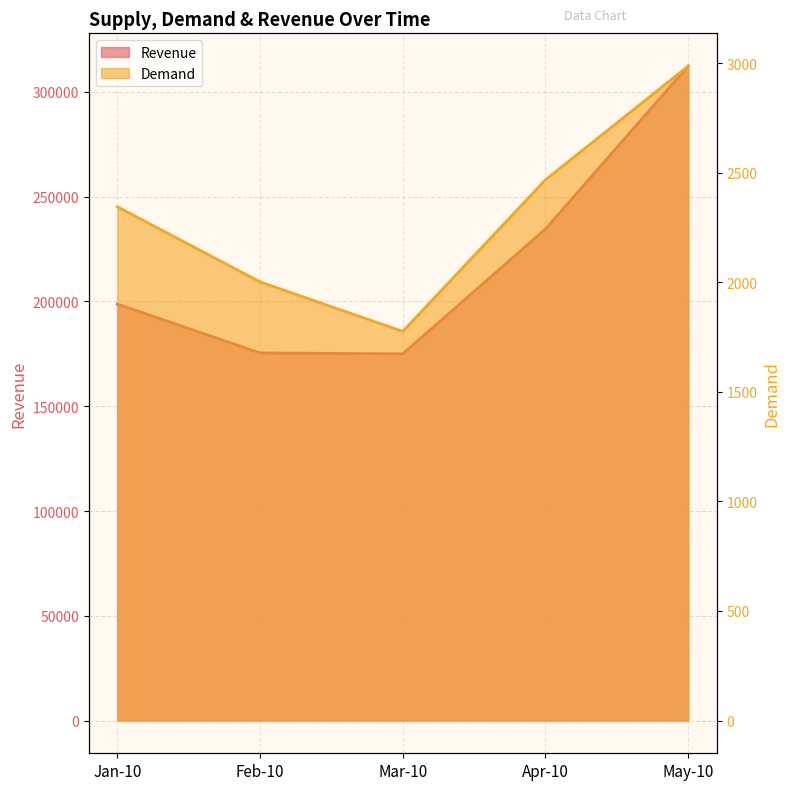

What is the approximate value of Demand at Apr-10, to the nearest 100?

2500